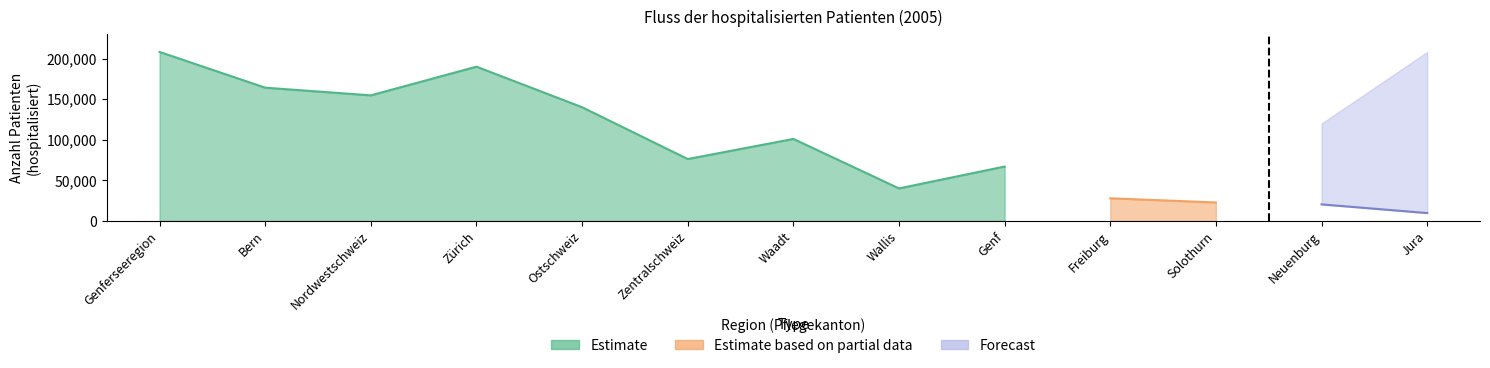

At which category is the sum across all series the highest?

Genferseeregion